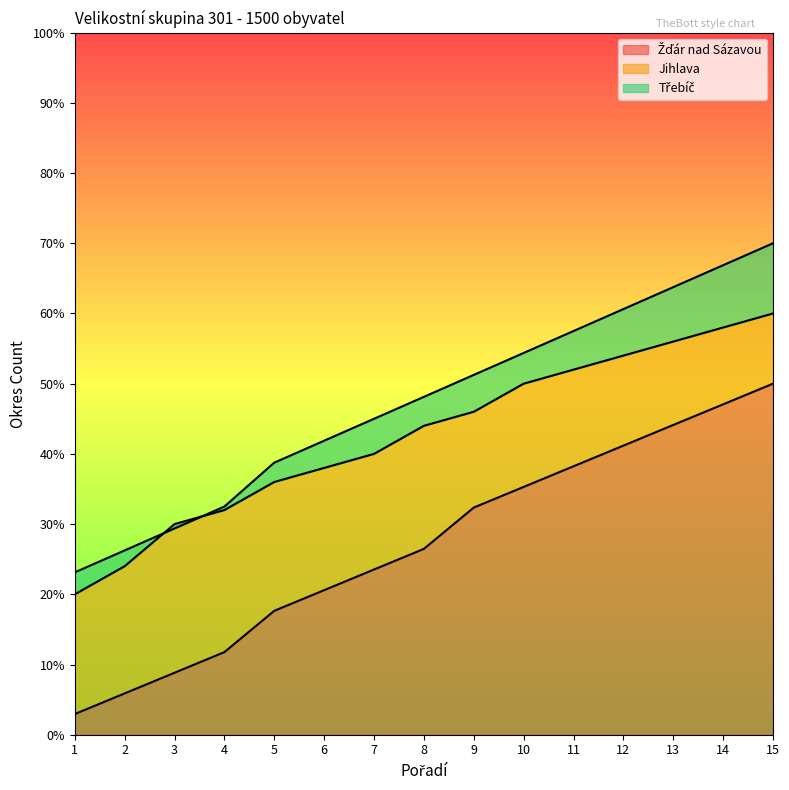

Rank the categories by Jihlava value from lowest to highest.

1, 2, 3, 4, 5, 6, 7, 8, 9, 10, 11, 12, 13, 14, 15